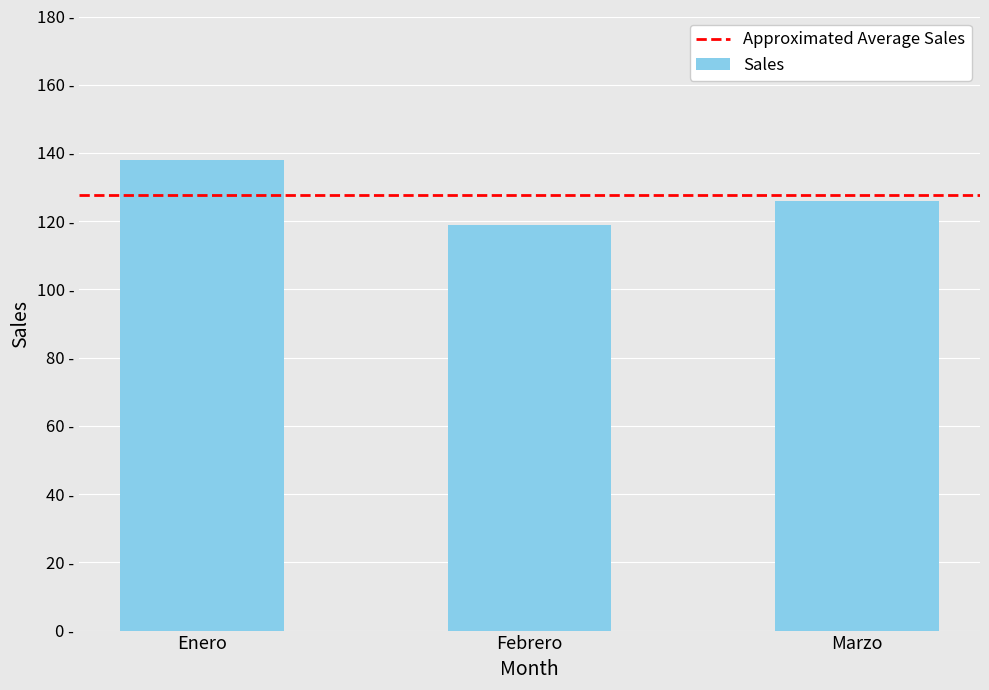

Does the chart contain any negative values?

No